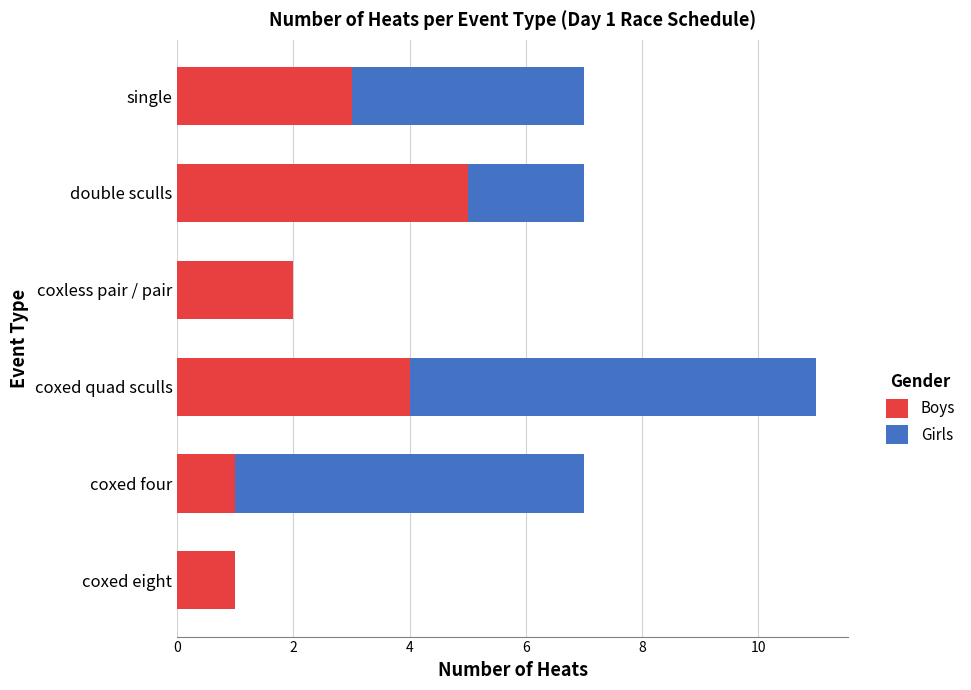

The value of Boys at coxless pair / pair is 2. True or false?

True